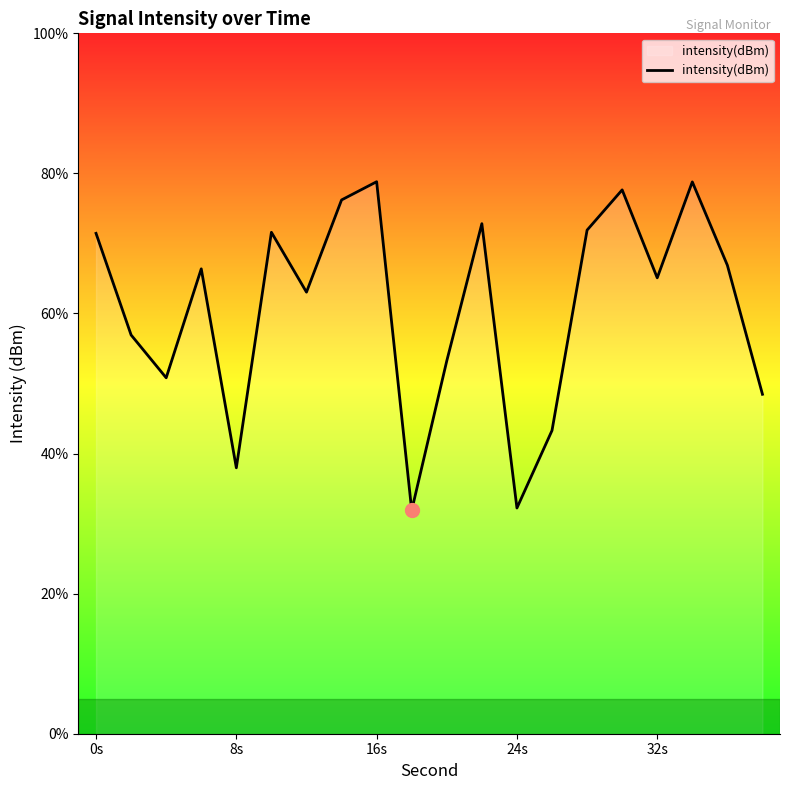

What is the smallest value displayed?

31.9